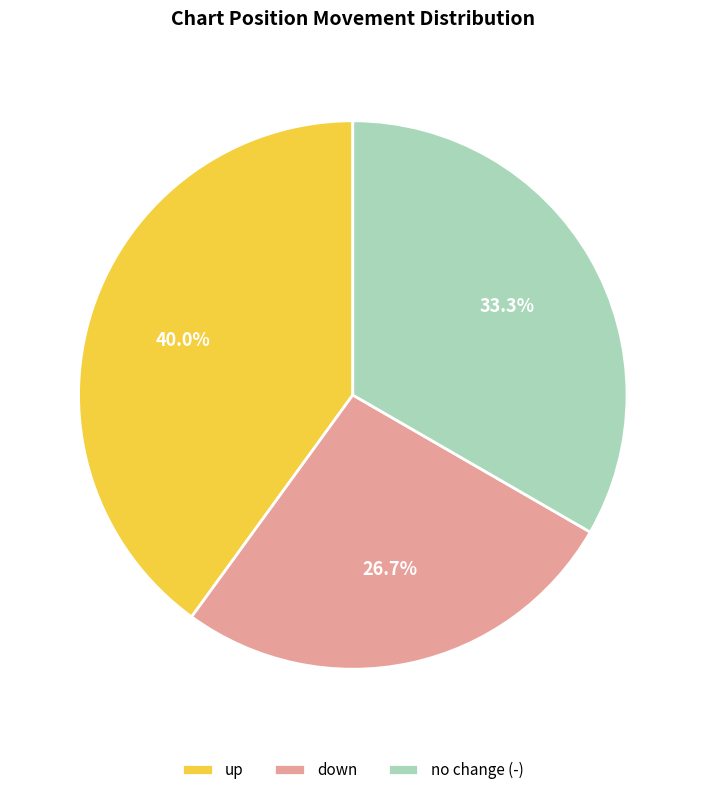

Rank the categories by value from lowest to highest.

down, no change (-), up